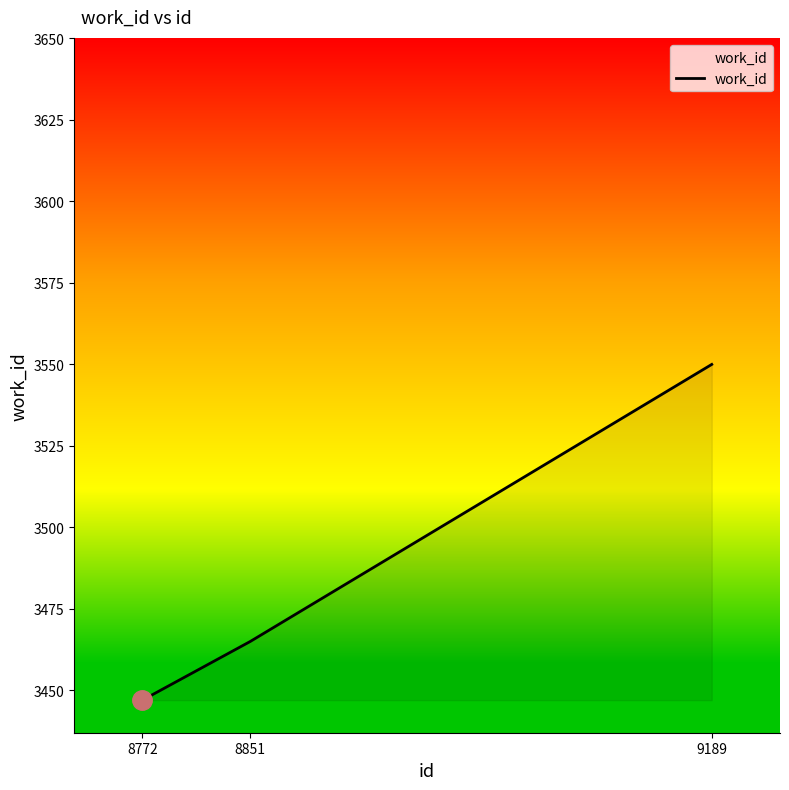

What is the greatest value displayed?

3550